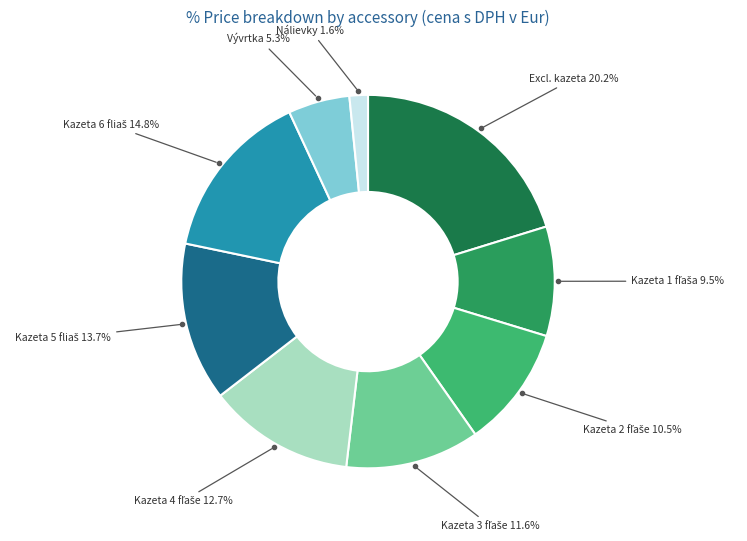

Is there any slice that represents more than half of the pie?

No